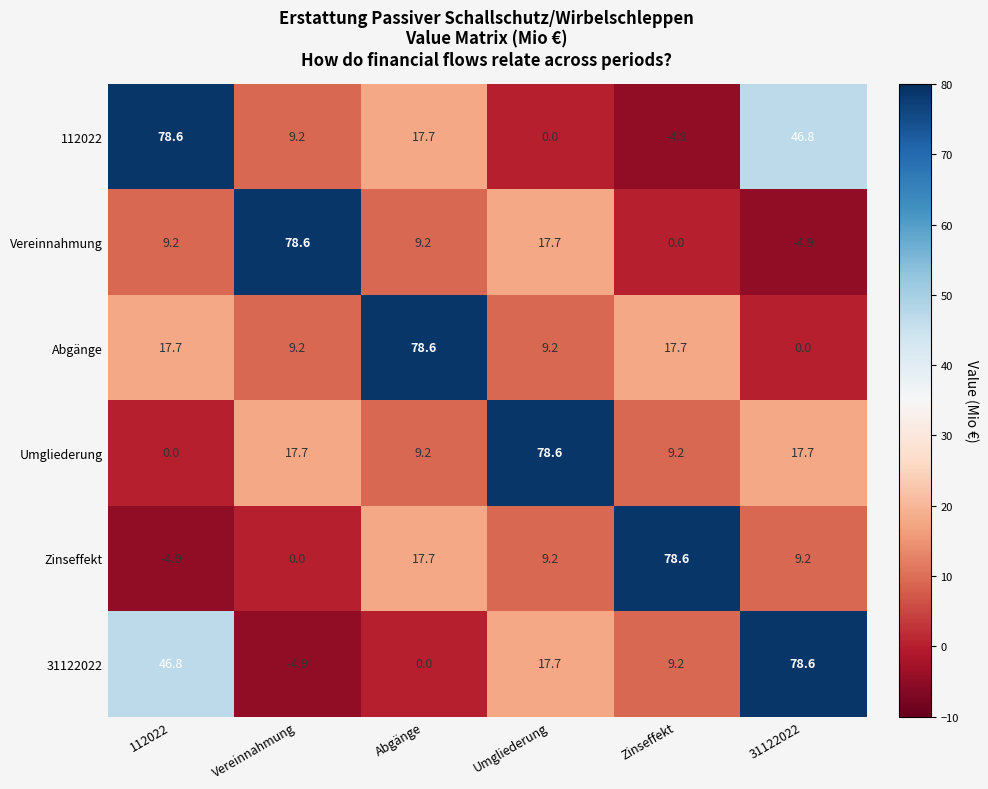

At how many categories does at least one series exceed 61?

6